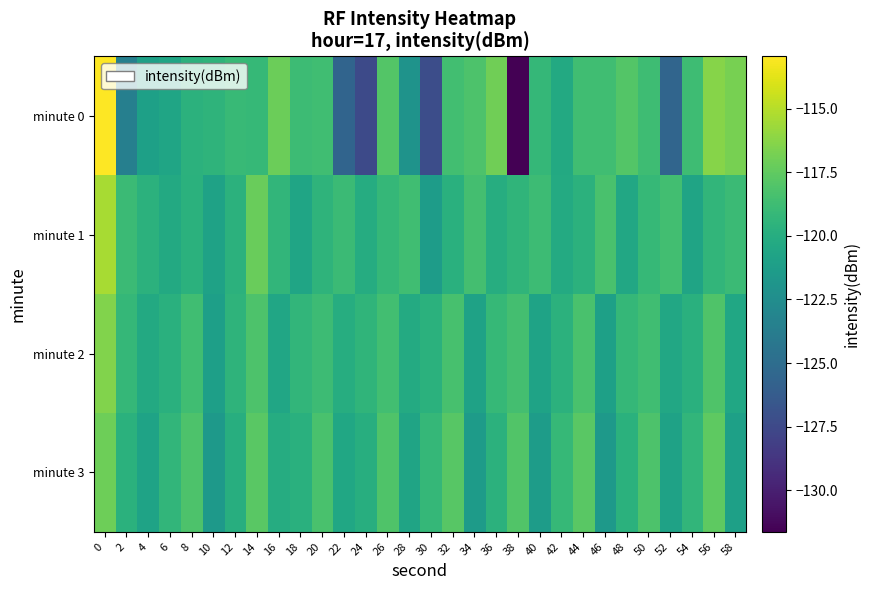

Which series changed the most between 4 and 26?

row_0